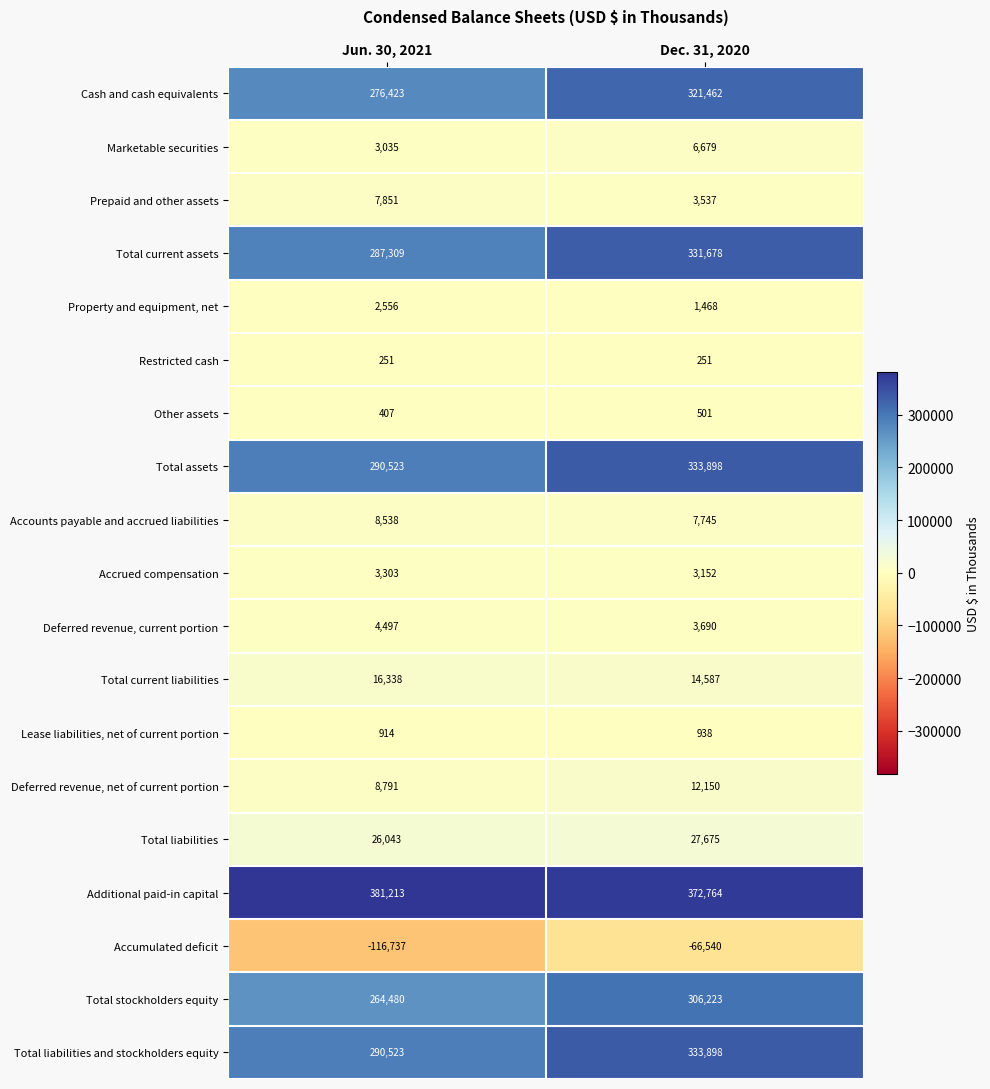

Is the value of Total current liabilities at Jun. 30, 2021 greater than the value of Total liabilities at Dec. 31, 2020?

No